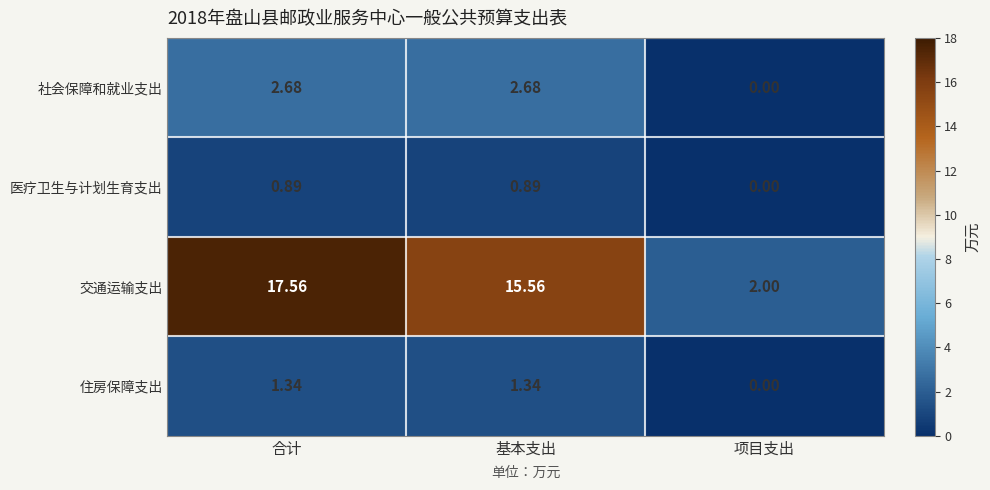

Which category has the lowest value across all series?

项目支出